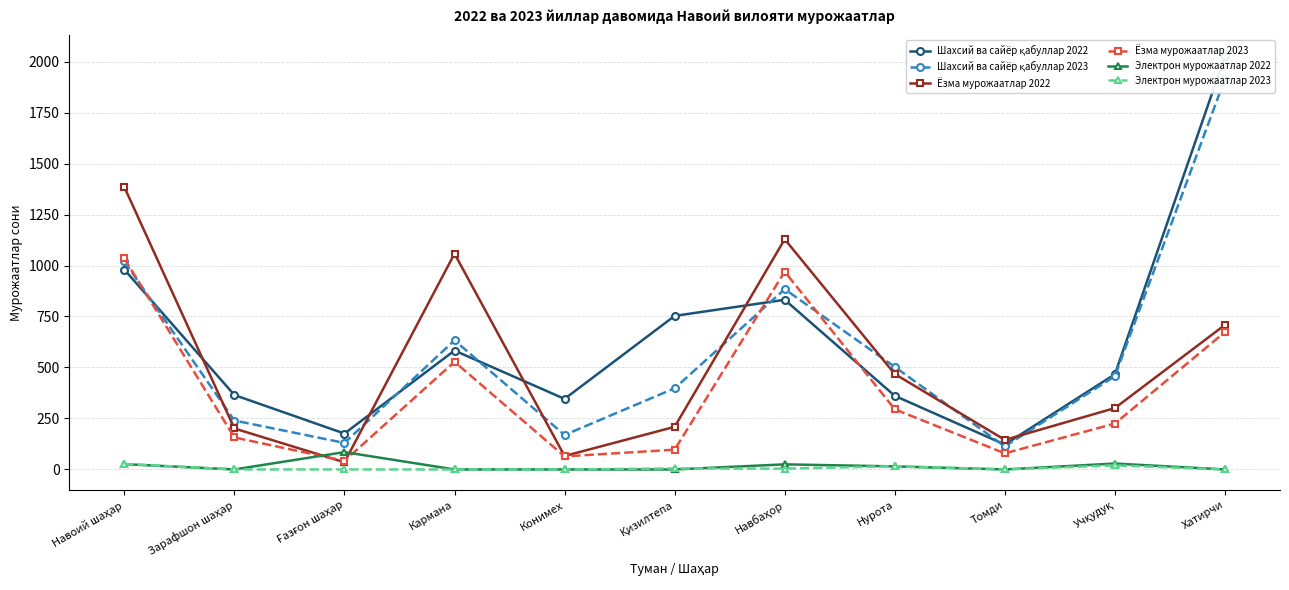

What is the label of the 6th point from the left?

Қизилтепа